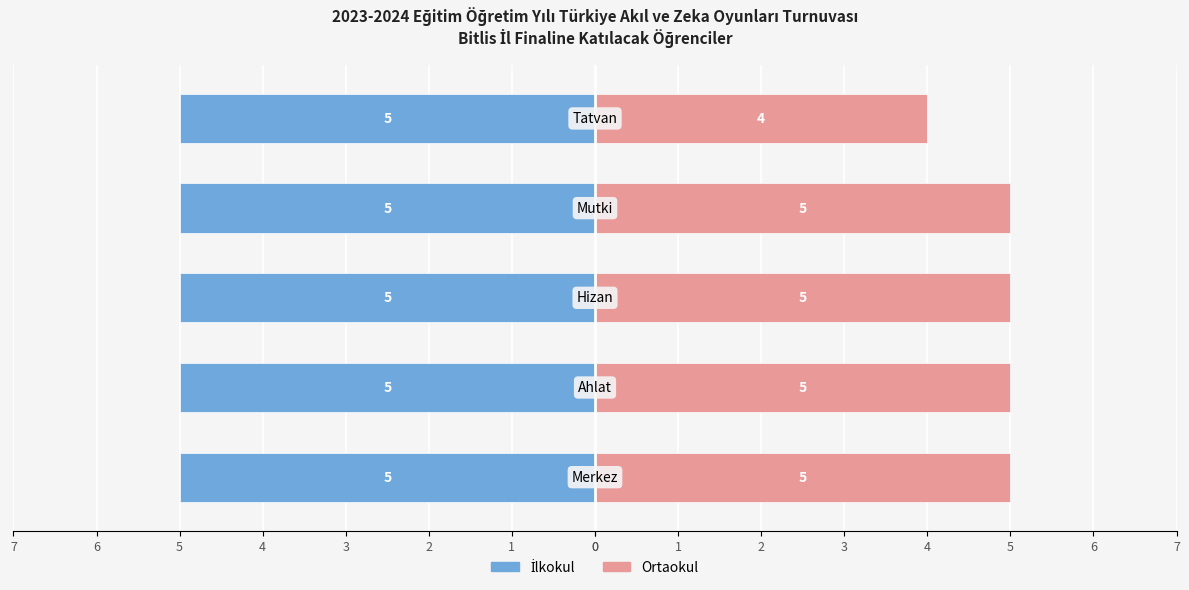

The İlkokul series shows 0.9 at 2. True or false?

False